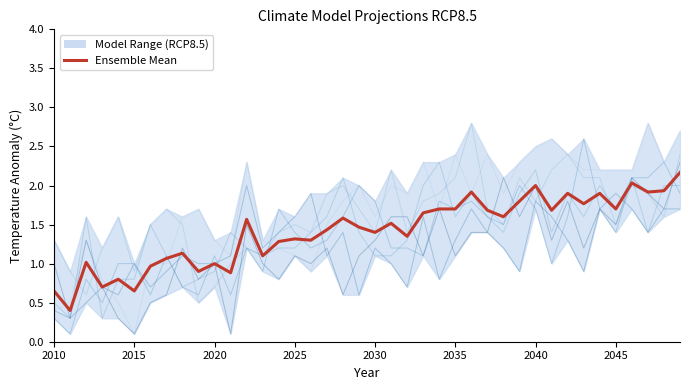

How many lines are shown in the chart?

1